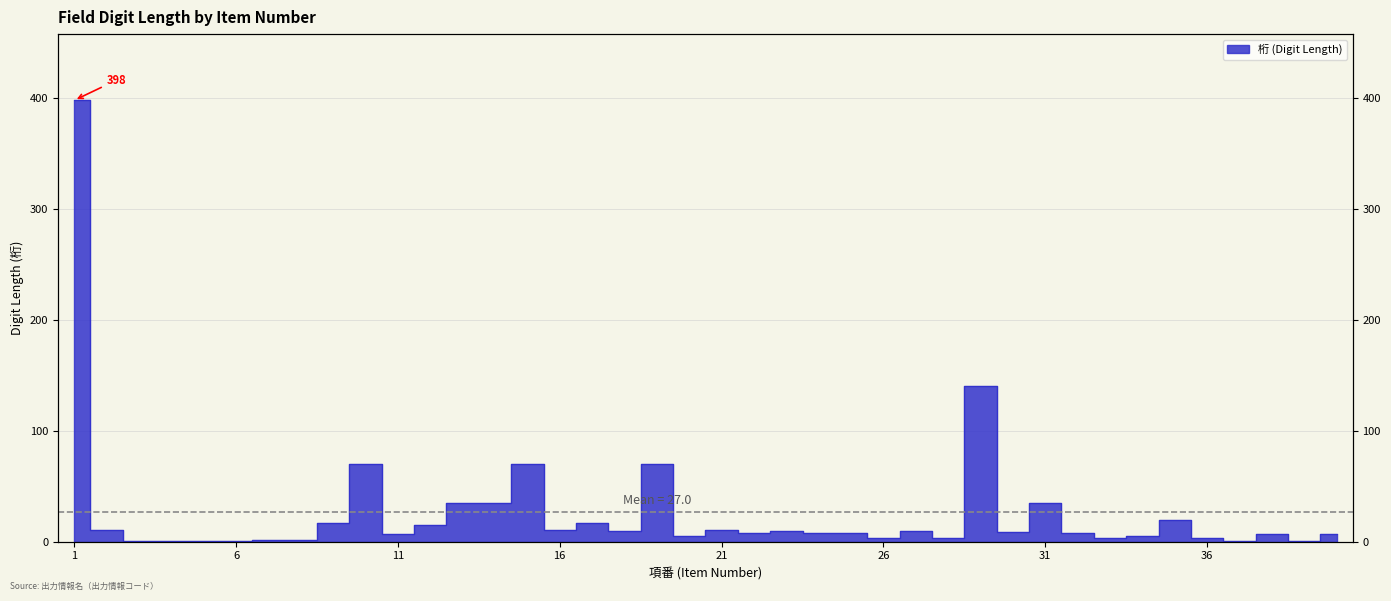

What is the value of the 19th point from the left?

70